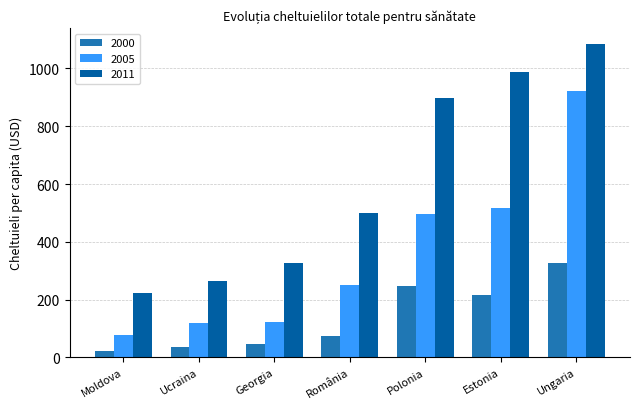

What is the value of the 2000 bar at the 3rd from the left?

44.7